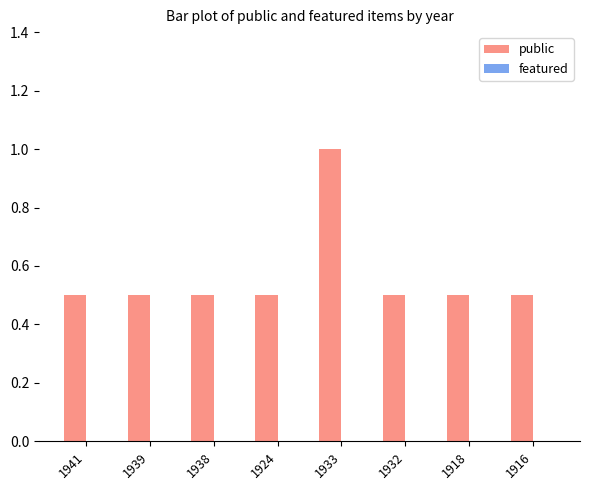

What is the sum of all values?

4.5